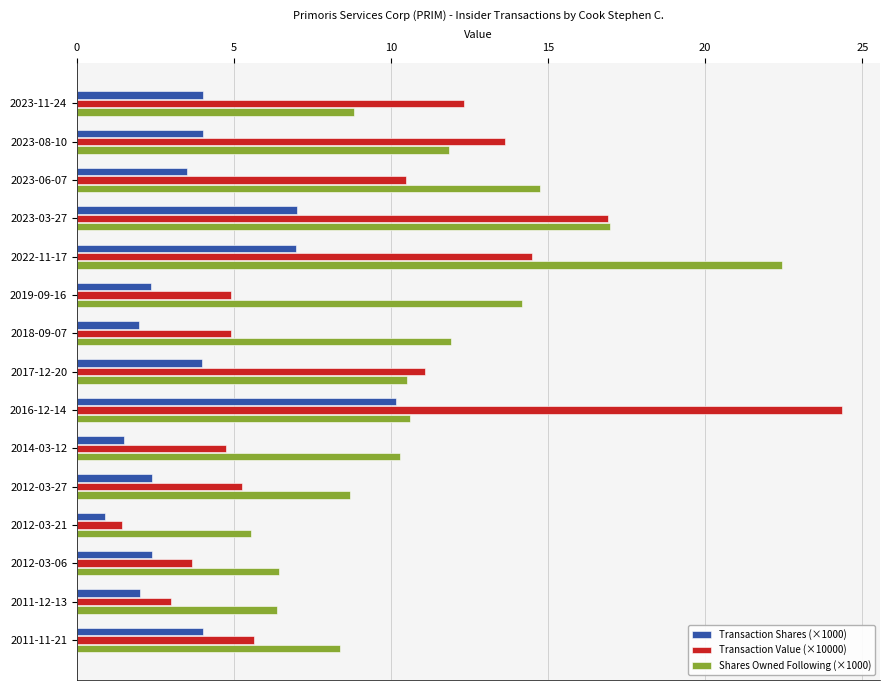

What is the greatest value displayed?

24.3